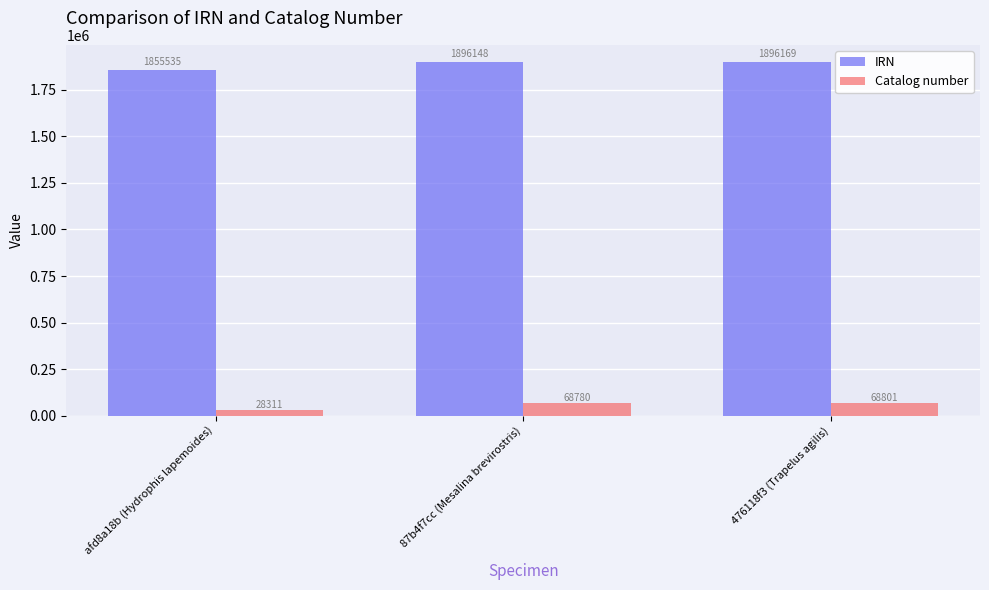

What is the total value across all series at 87b4f7cc (Mesalina brevirostris)?

1964928